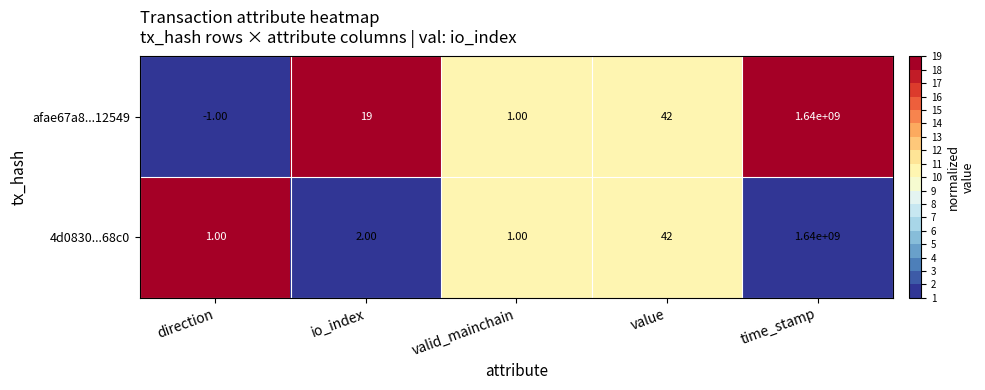

What is the difference between the maximum and minimum values in the 4d0830...68c0 series?

1639999999